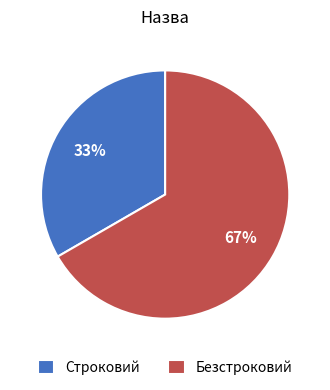

Is the sum of Строковий and Безстроковий greater than half?

Yes